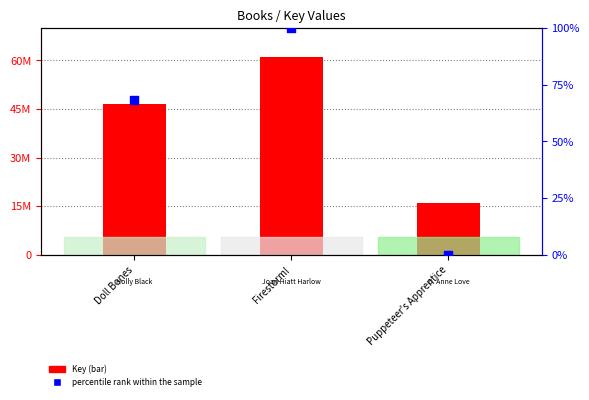

At which category is the sum across all series the highest?

Firestorm!